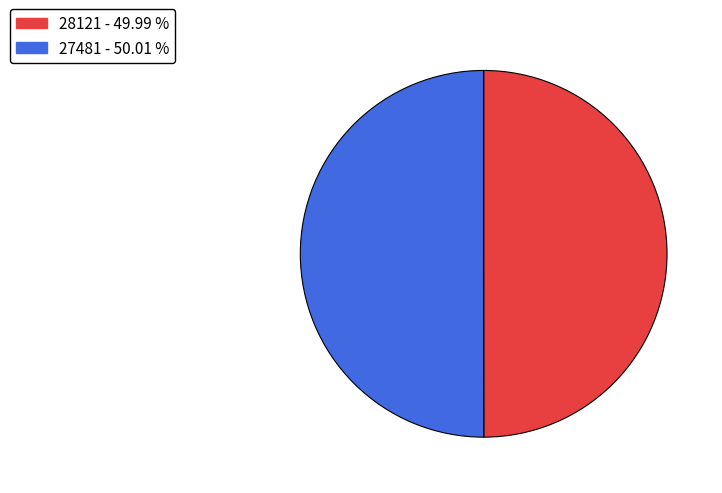

Is the sum of 27481 and 28121 greater than half?

Yes